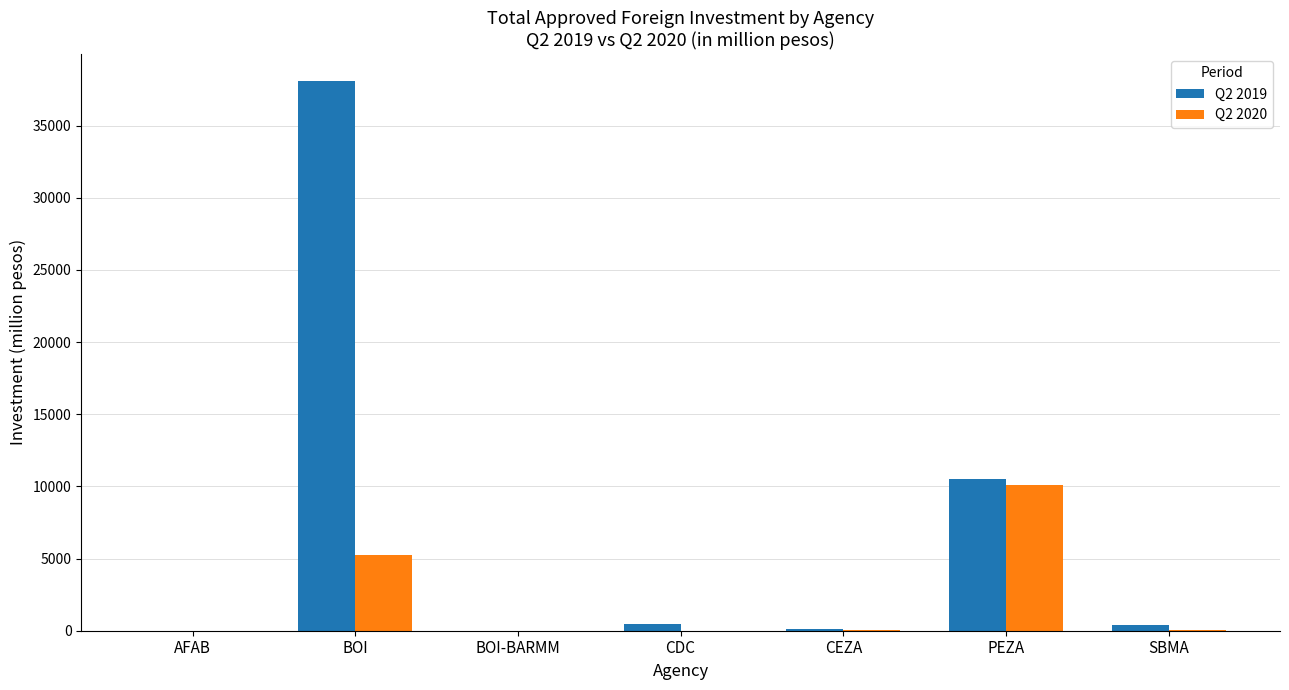

Which category has the highest value in the Q2 2019 series?

BOI